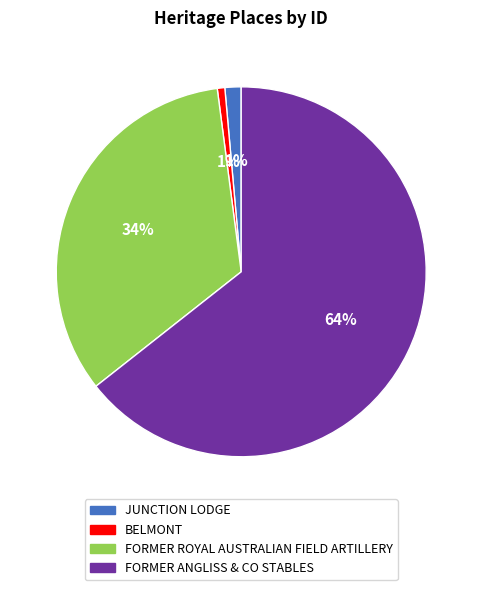

Count the number of slices in the pie.

4